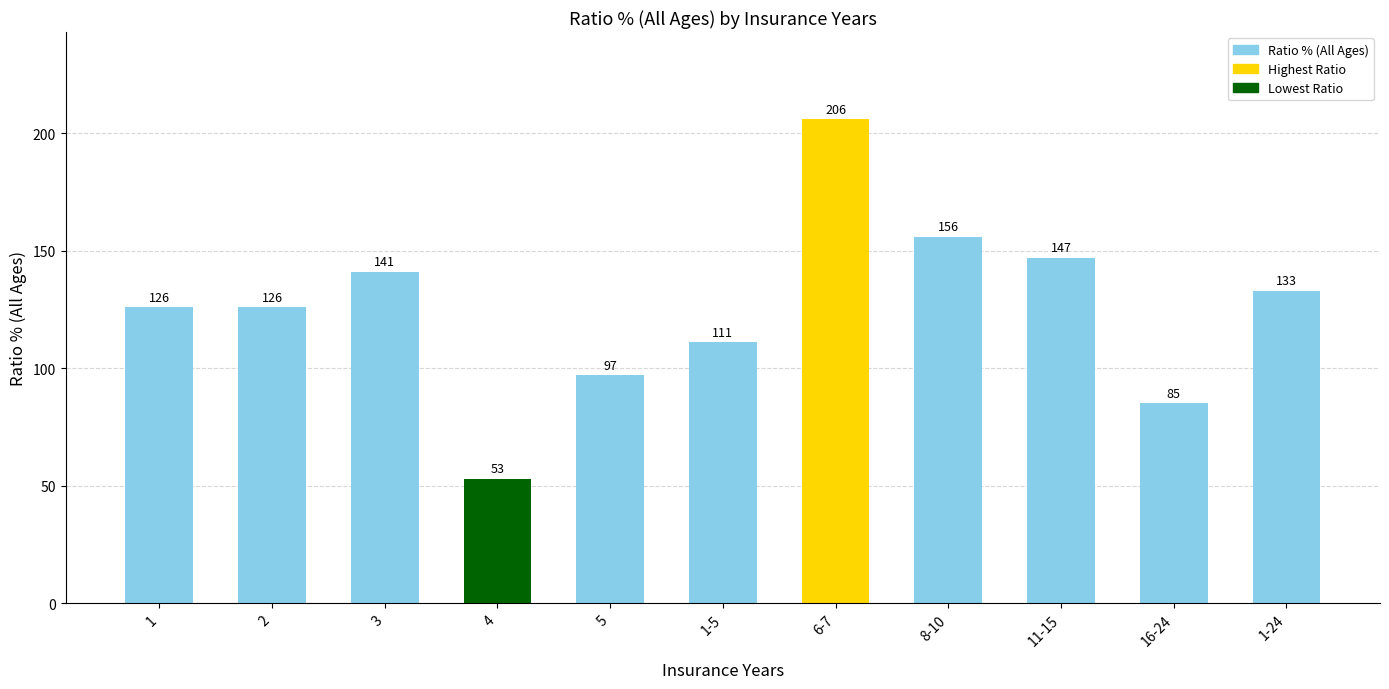

What is the difference between the maximum and second lowest values?

121